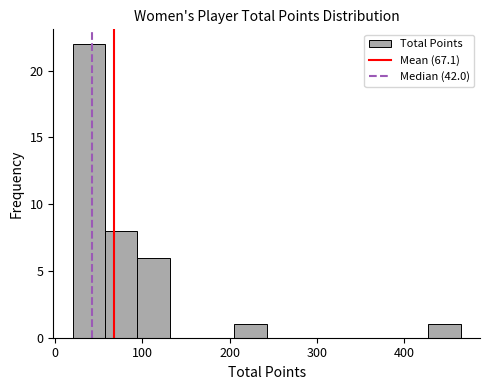

Around what value on the x-axis is the tallest bar? Give the approximate position of its centre, as read against the axis.

40